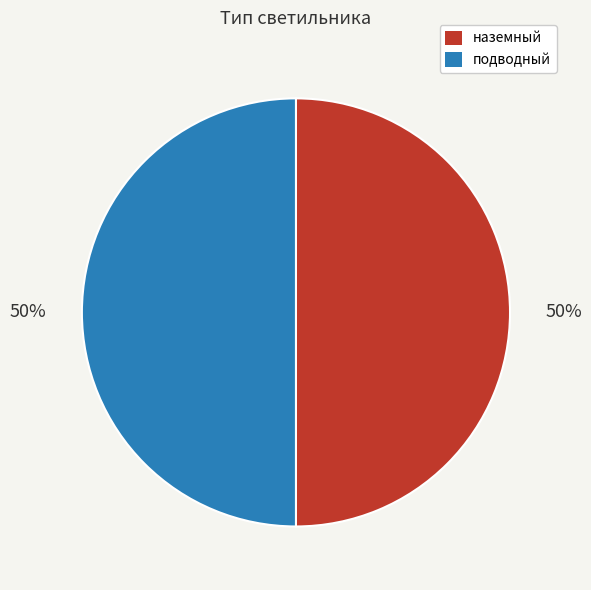

To the nearest percent, what portion does наземный represent?

50%